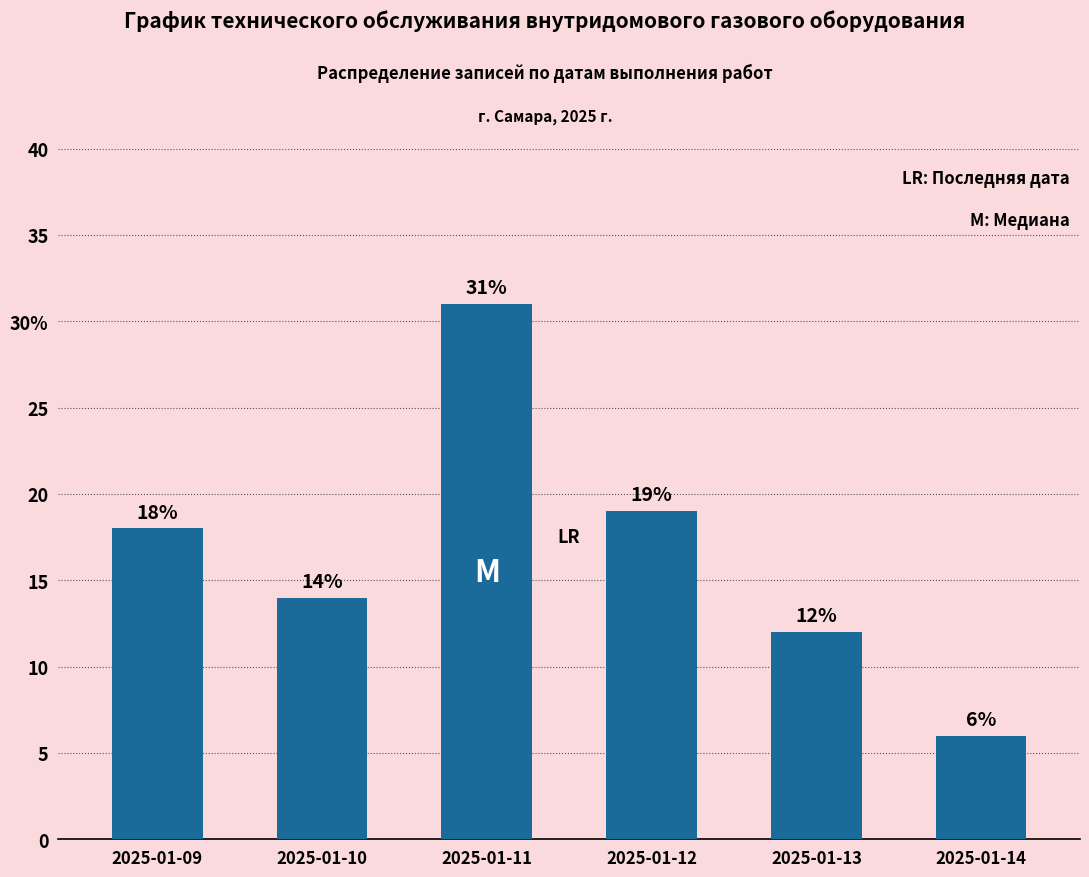

Which category has the lowest value across all series?

2025-01-14